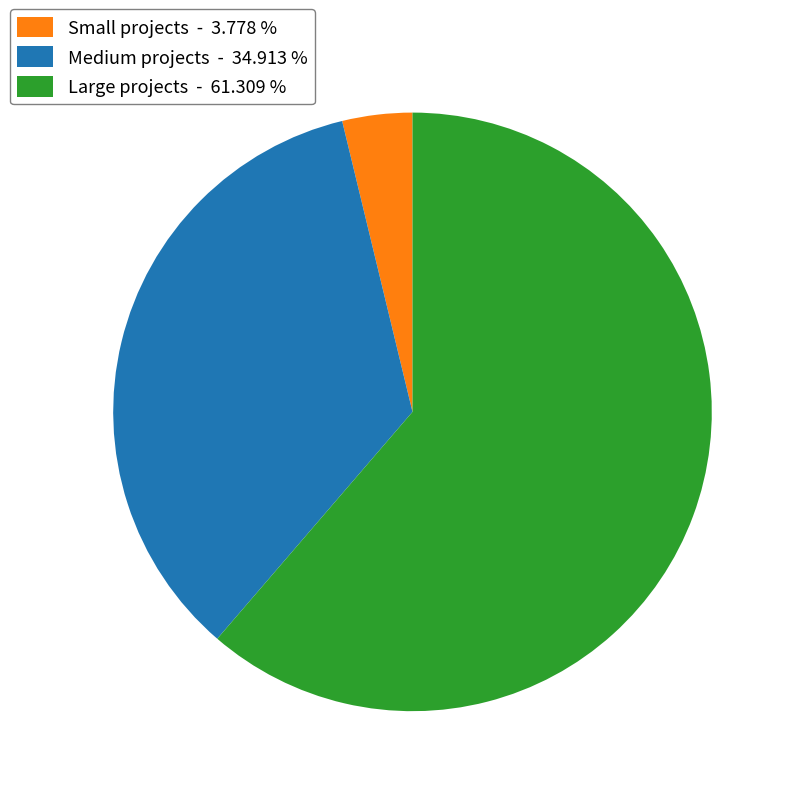

Which slice is the largest?

Large projects - 61.309 %